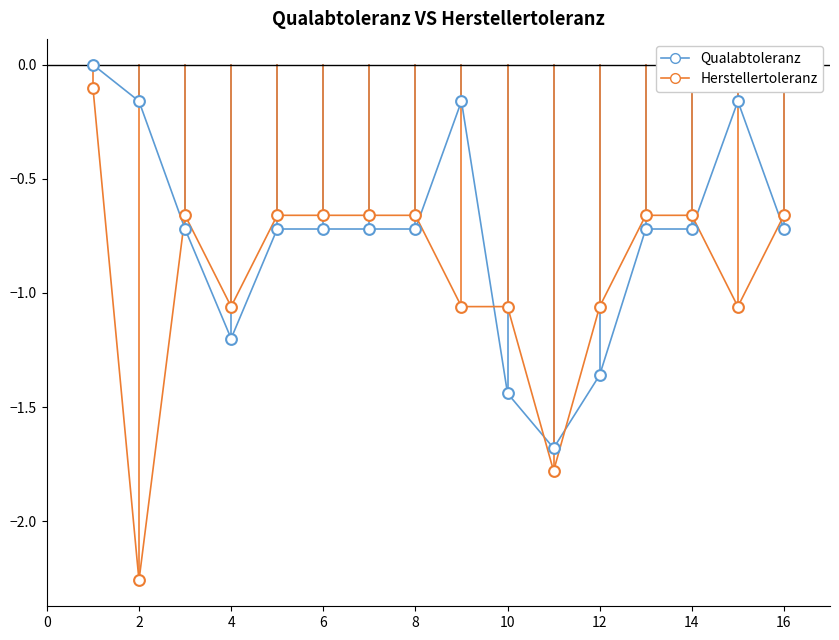

Count the number of points in this scatter plot.

32